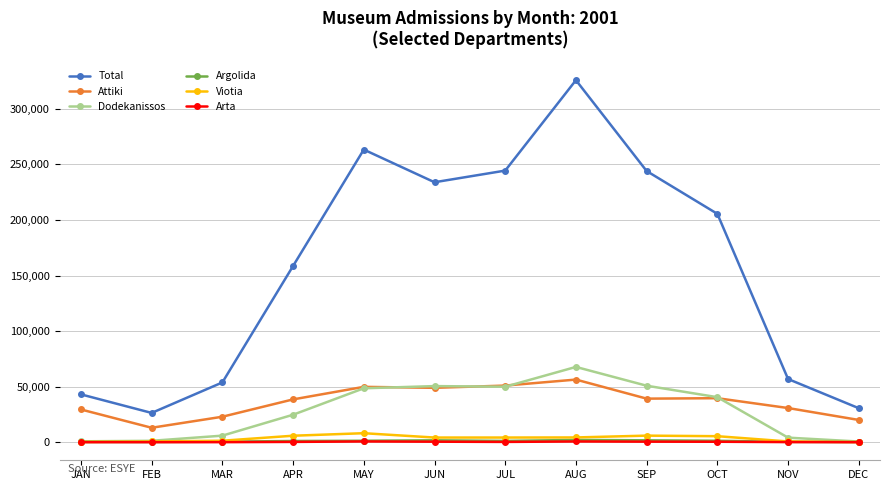

Which label corresponds to the largest value in the chart?

AUG